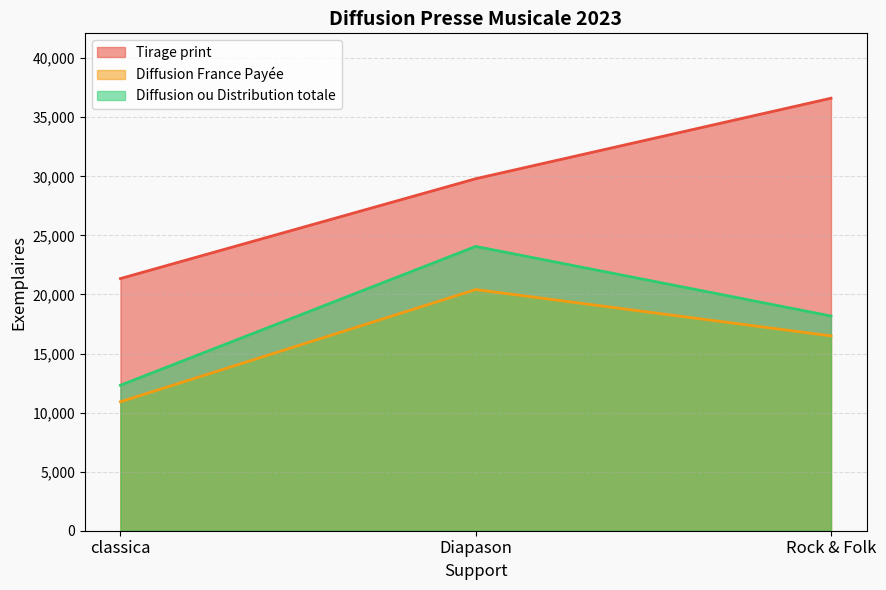

List the series in order of their overall mean, highest first.

Tirage print, Diffusion ou Distribution totale, Diffusion France Payée